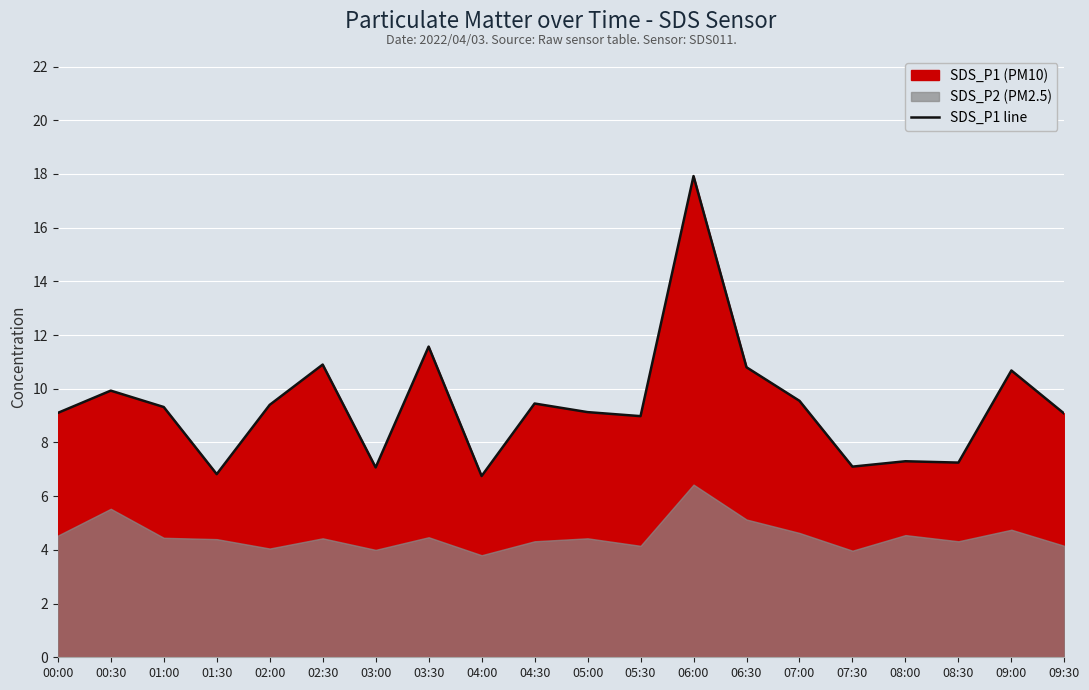

Which label corresponds to the largest value in the chart?

06:00